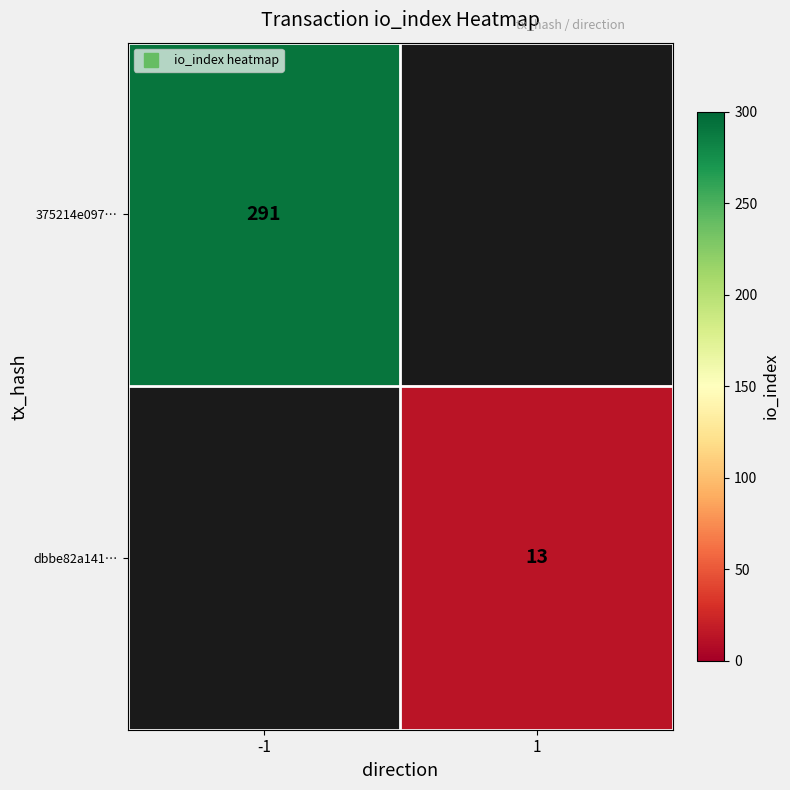

List the series in order of their peak value, highest first.

375214e097…, dbbe82a141…